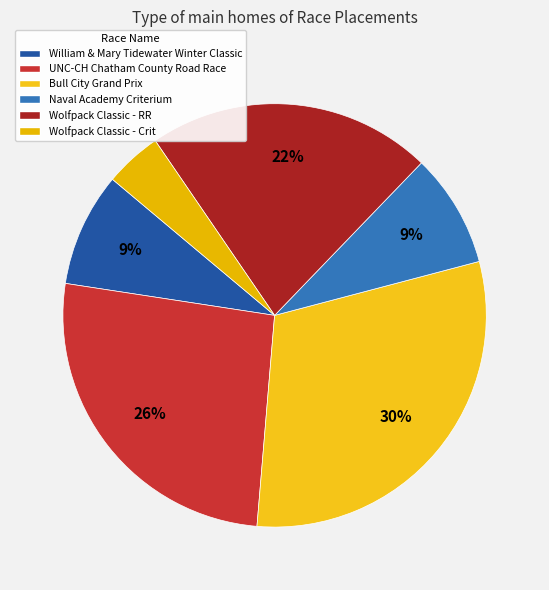

To the nearest percent, what portion does Wolfpack Classic - RR represent?

22%